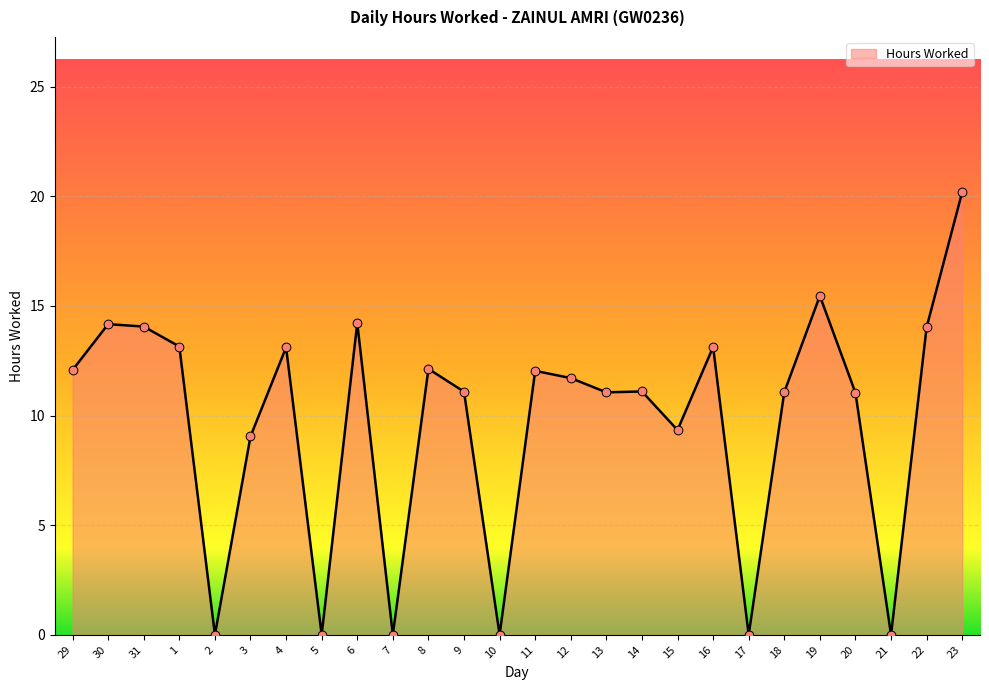

Between 18 and 22, which is larger?

22